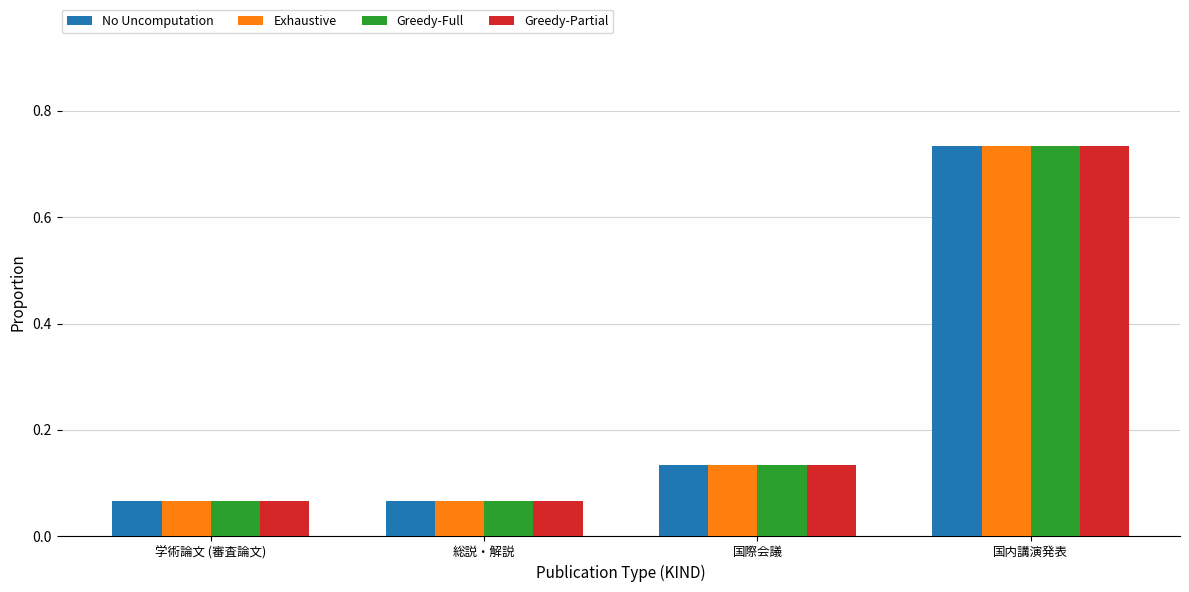

At which category is the sum across all series the highest?

国内講演発表